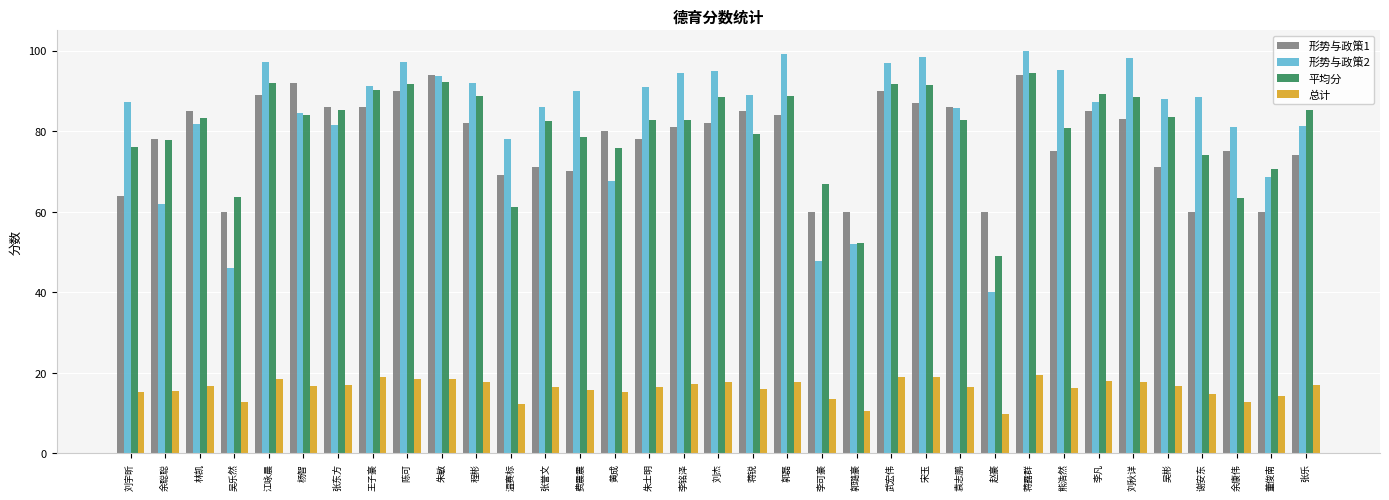

Which series has the largest total across all categories?

形势与政策2